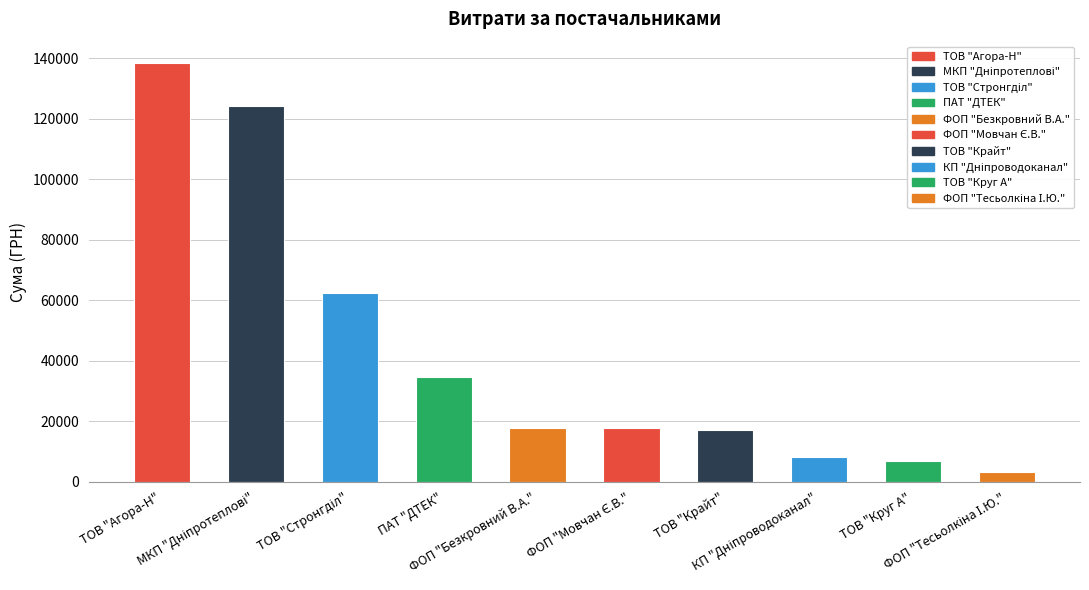

What is the greatest value displayed?

138480.5